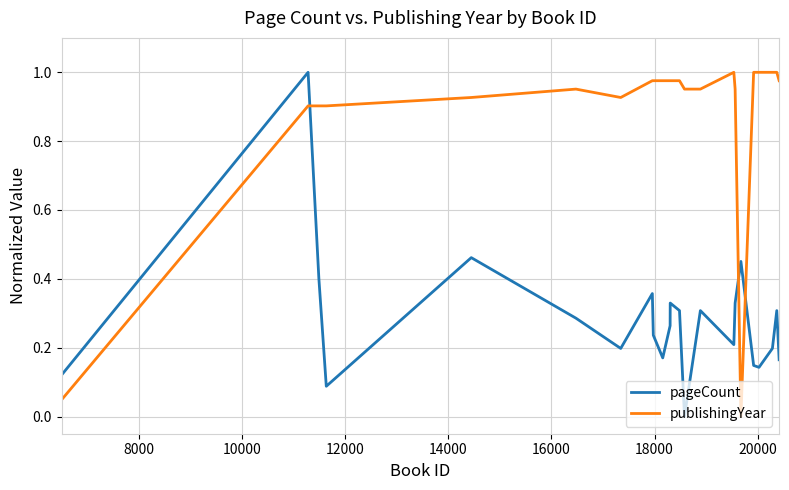

What is the sum of all publishingYear values?

20.2